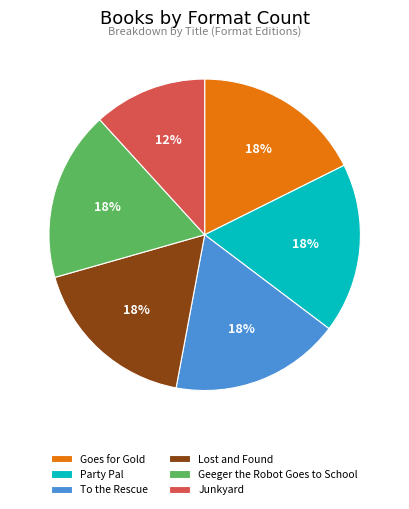

Is it true that Geeger the Robot Goes to School is 12% of the pie?

False